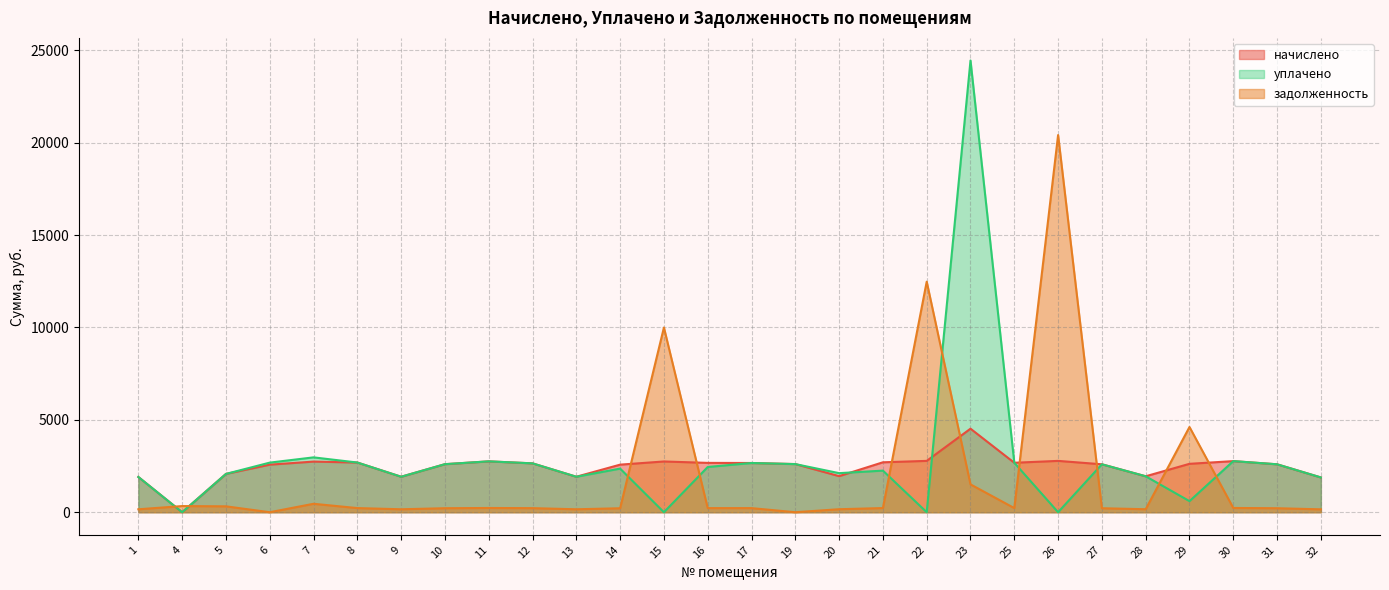

Which series has the largest range (max minus min)?

уплачено